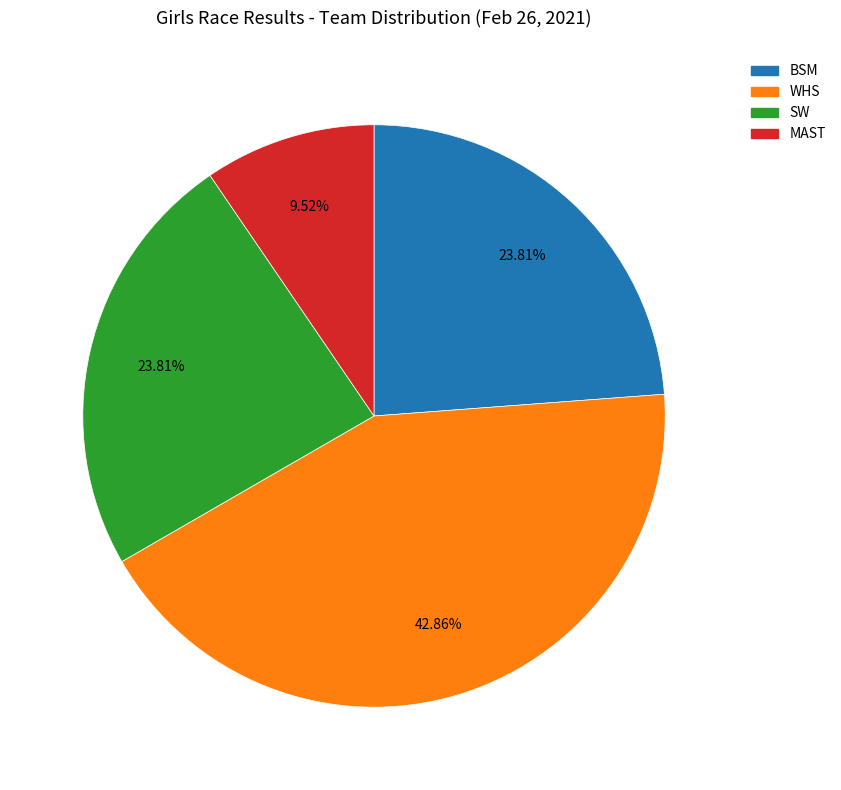

What is the largest slice in the pie chart?

WHS